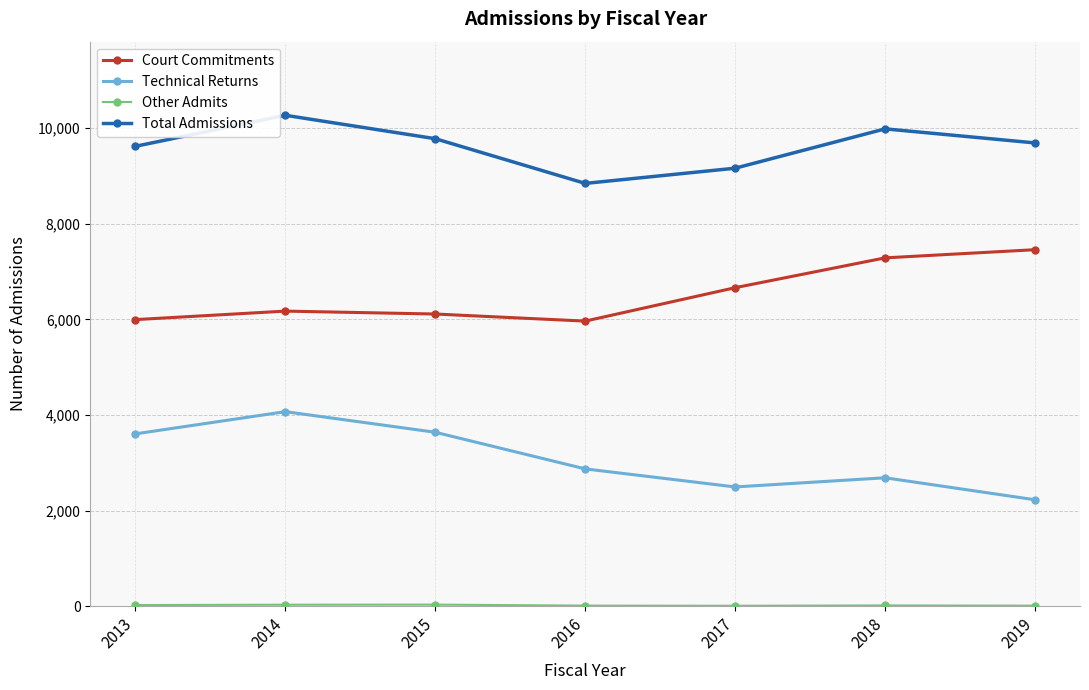

At which category is the sum across all series the highest?

2014